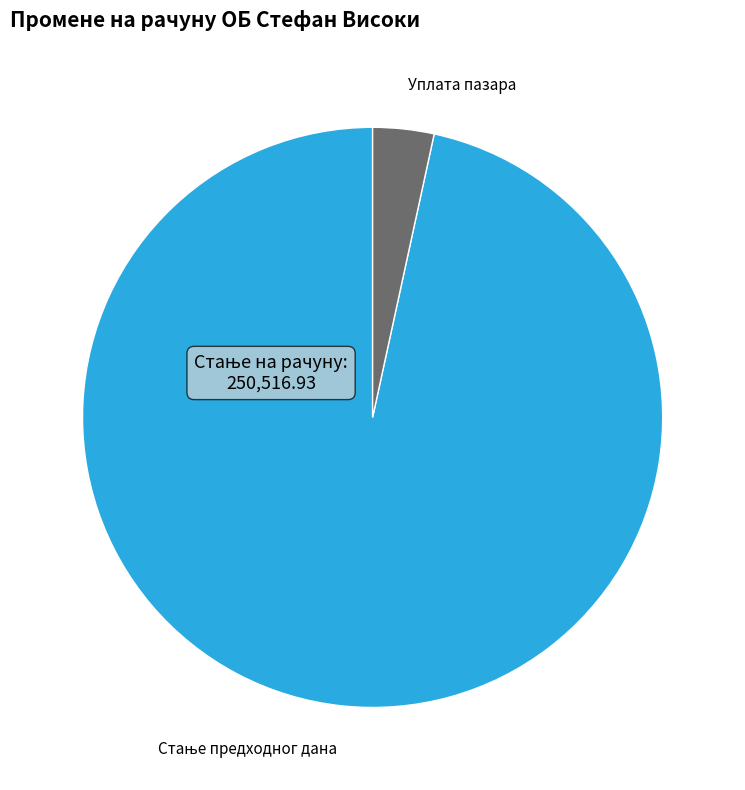

Which category has the smallest portion of the pie?

Уплата пазара